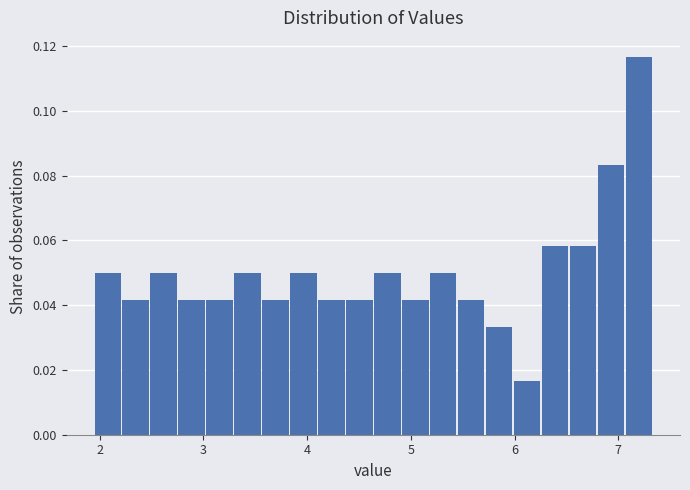

Read against the x-axis, roughly where is the centre of the tallest bar?

7.2